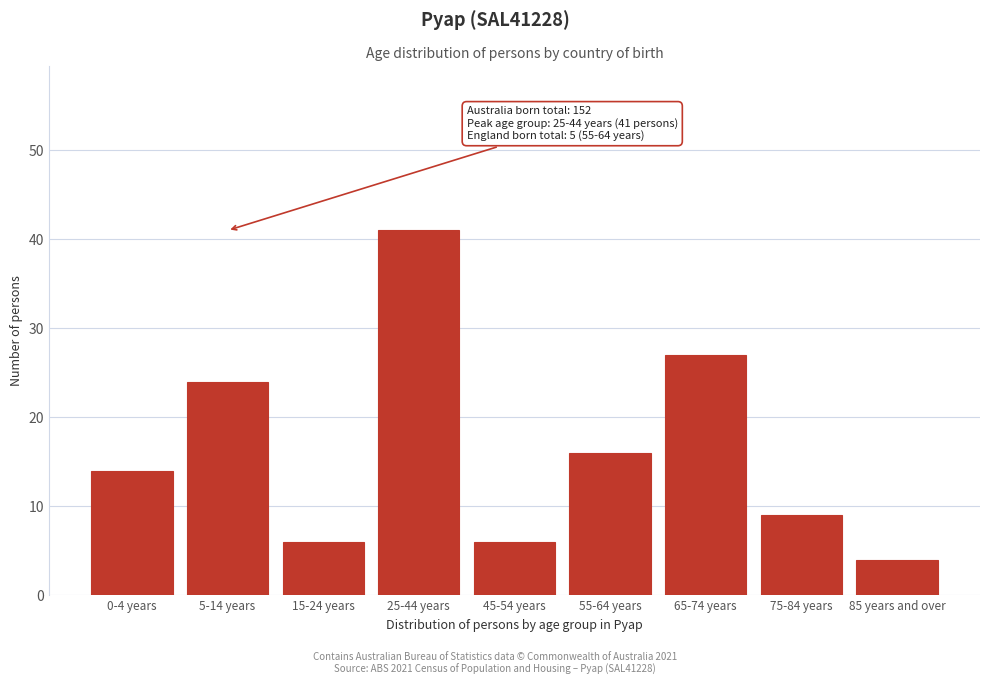

Reading left to right, extract all data points from this chart.

14	24	6	41	6	16	27	9	4